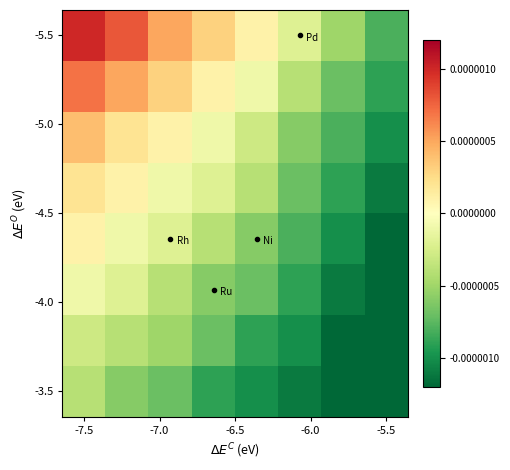

Which series has the largest total across all categories?

-5.5